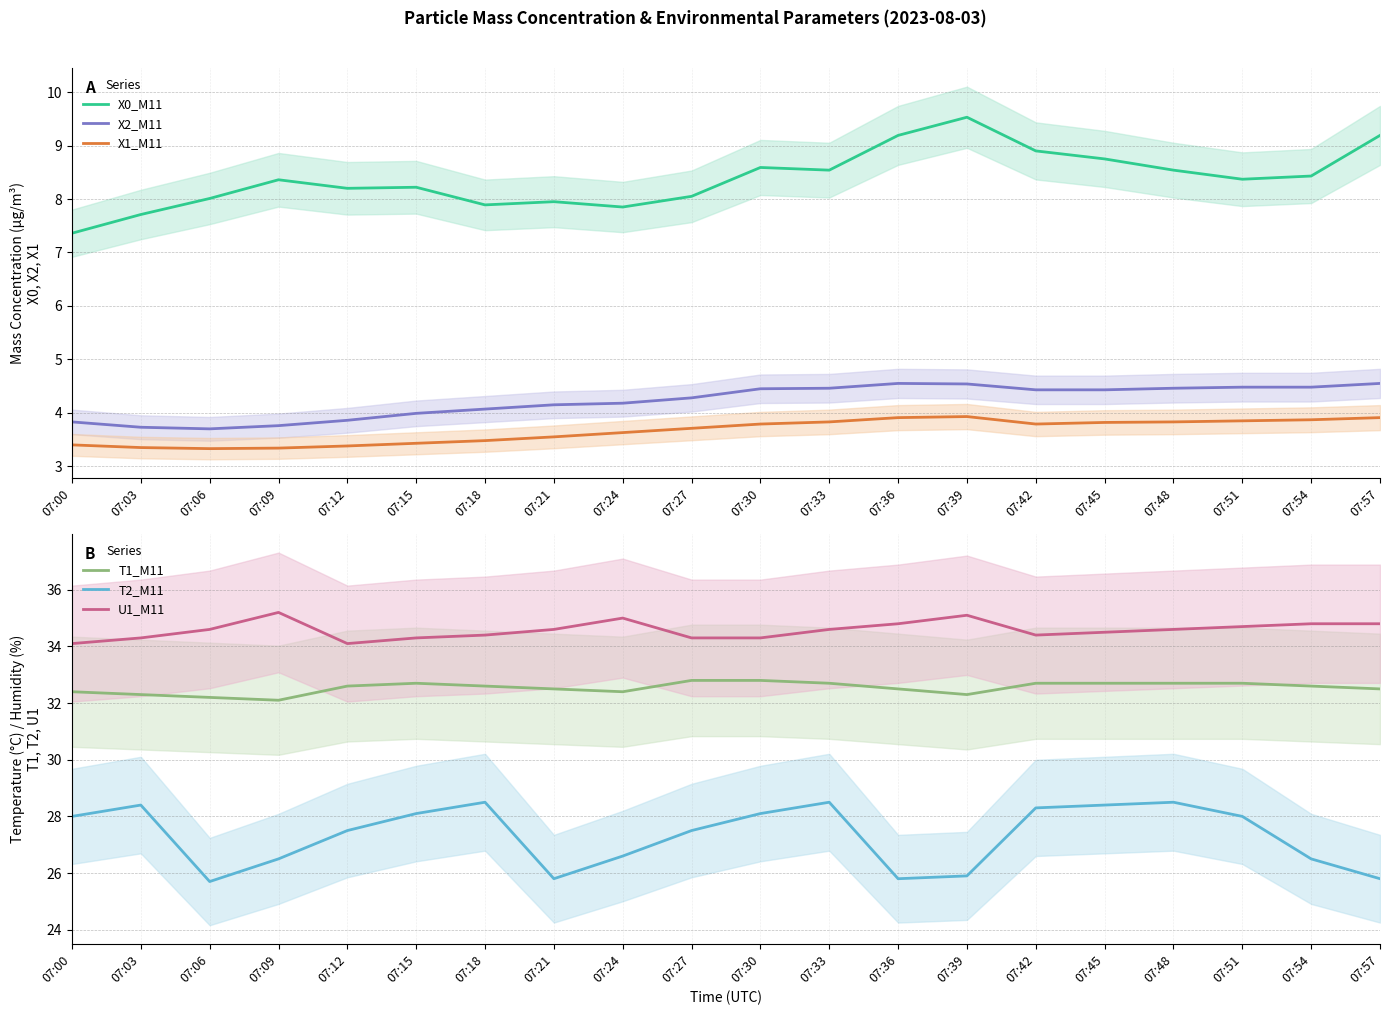

List the labels in order of X1_M11 value, largest first.

07:39, 07:36, 07:57, 07:54, 07:51, 07:33, 07:48, 07:45, 07:30, 07:42, 07:27, 07:24, 07:21, 07:18, 07:15, 07:00, 07:12, 07:03, 07:09, 07:06